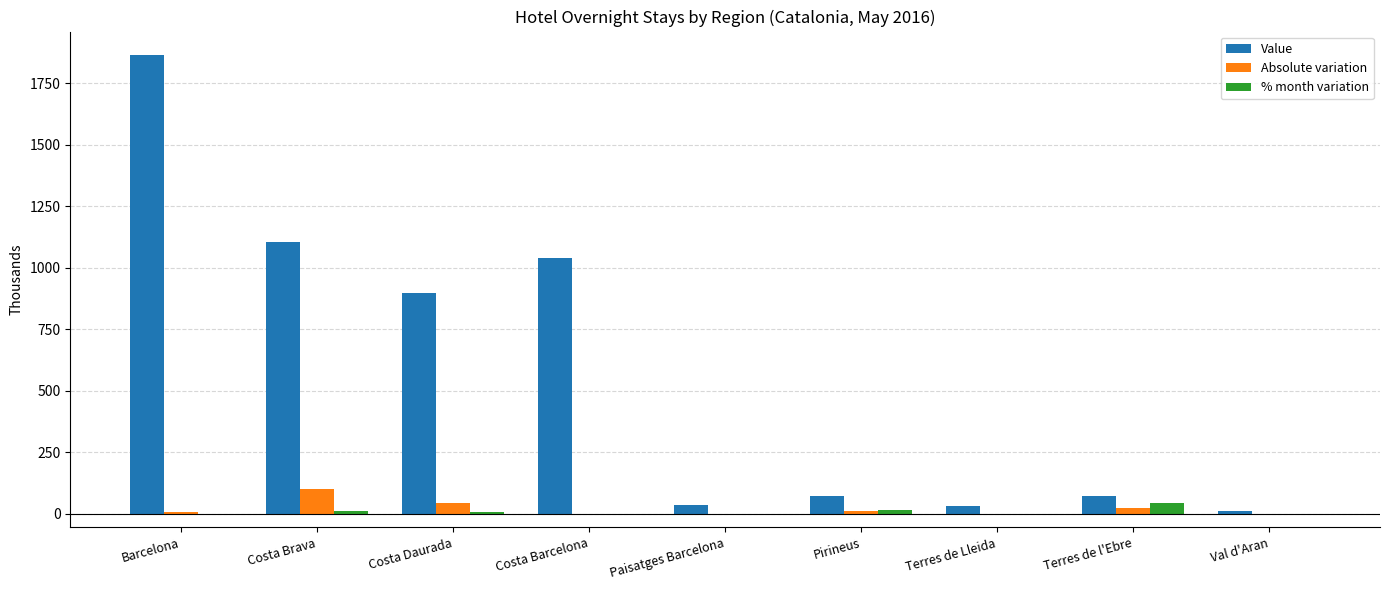

What is the maximum value shown in the chart?

1866.7